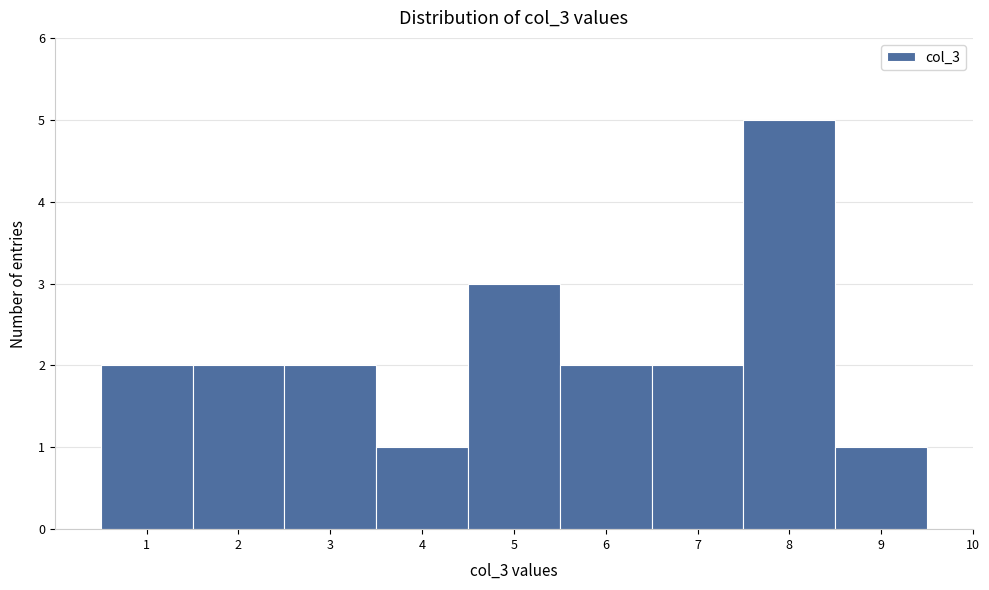

Reading right to left, transcribe all the data shown in this chart.

10=0	9=1	8=5	7=2	6=2	5=3	4=1	3=2	2=2	1=2